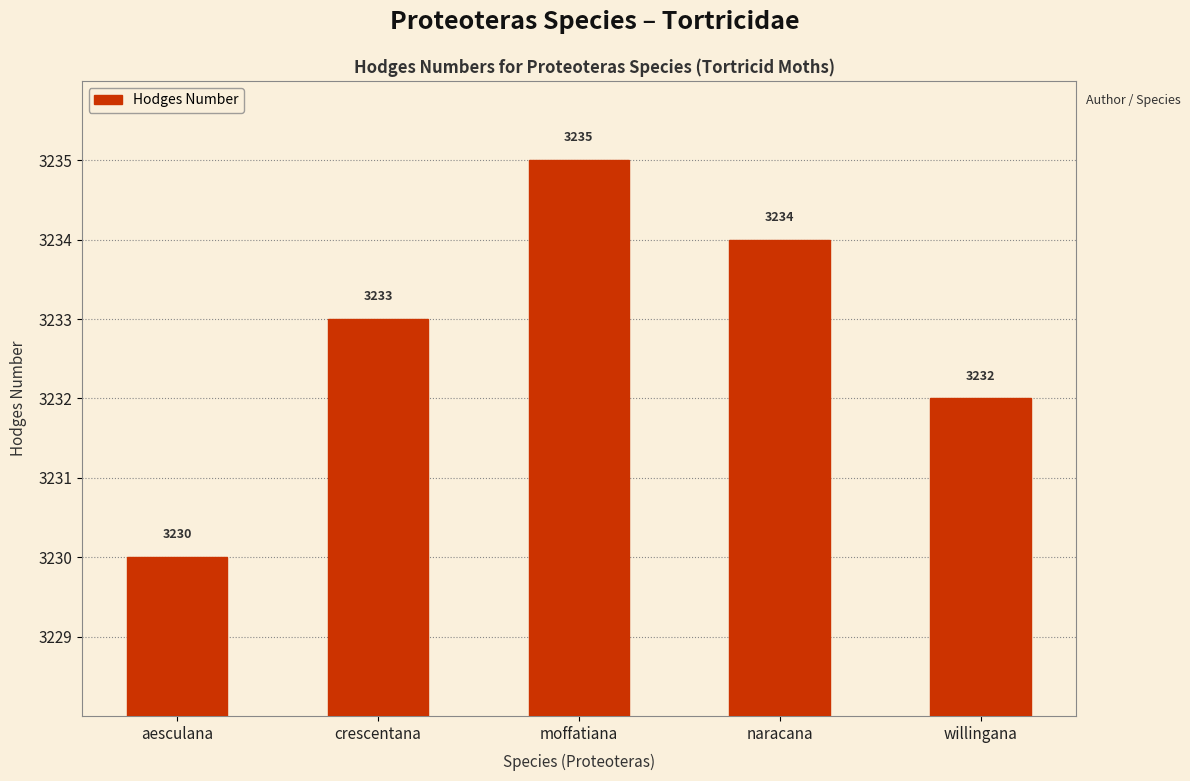

What is the label of the 3rd bar from the left?

moffatiana